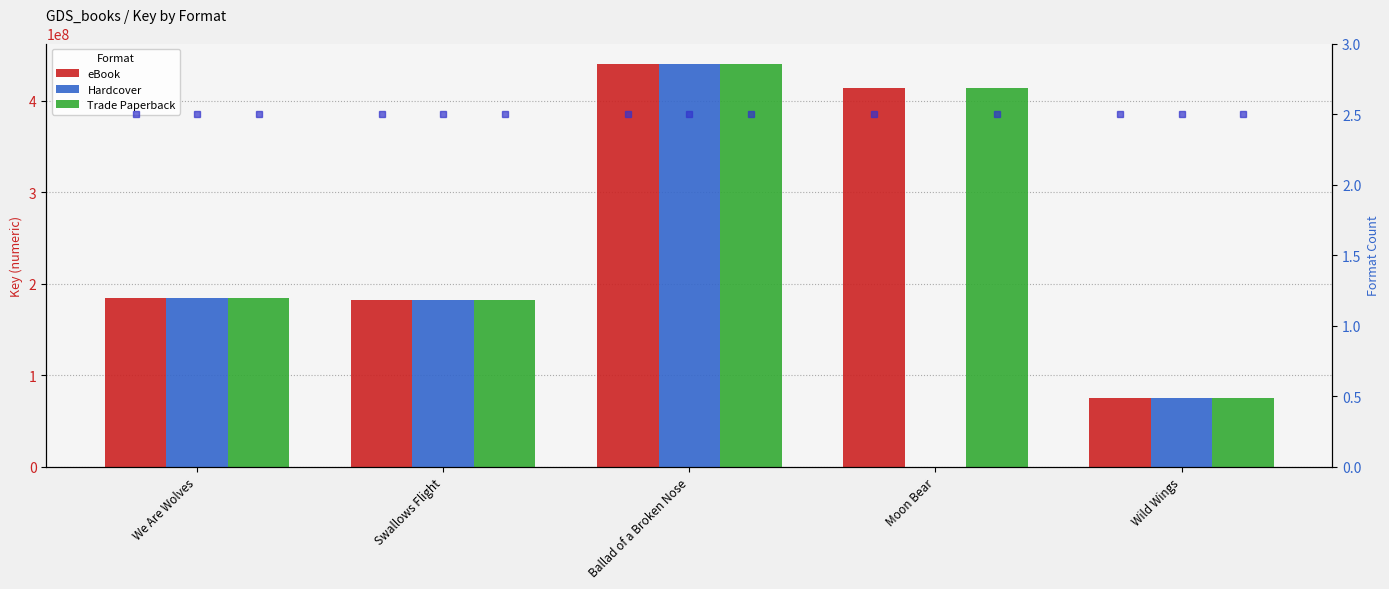

Is the value of Trade Paperback at We Are Wolves greater than the value of Hardcover at Swallows Flight?

Yes